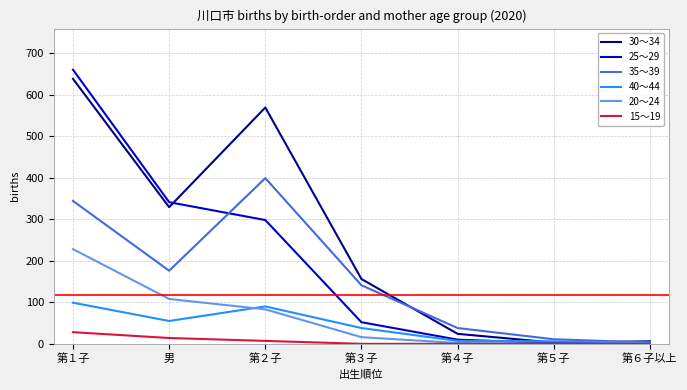

List the series in order of their peak value, highest first.

25～29, 30～34, 35～39, 20～24, 40～44, 15～19